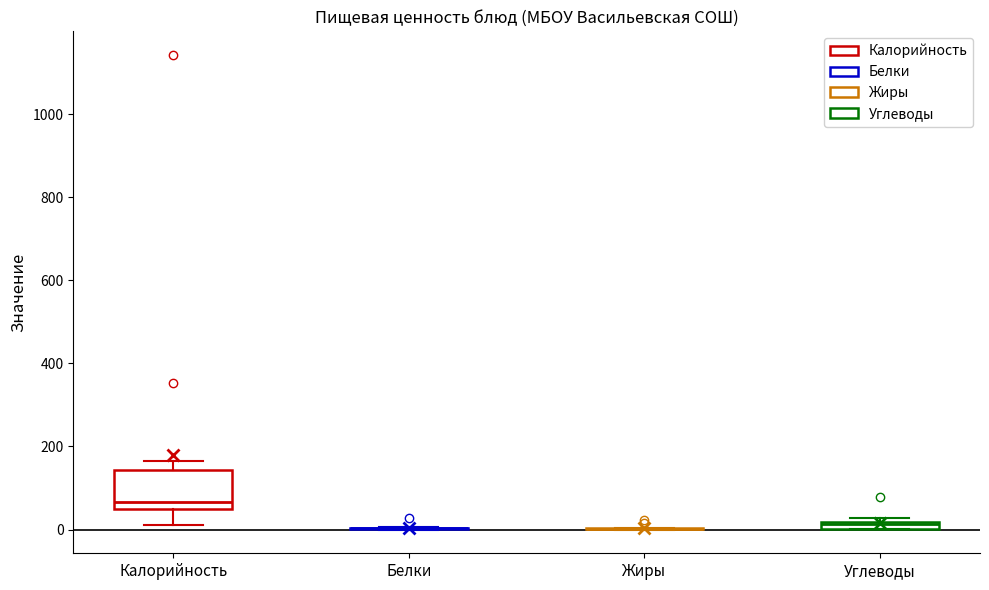

Where is the upper edge of the box for Углеводы on the y-axis? The values are not printed on the chart, so give them approximately, as read against the axis.

20